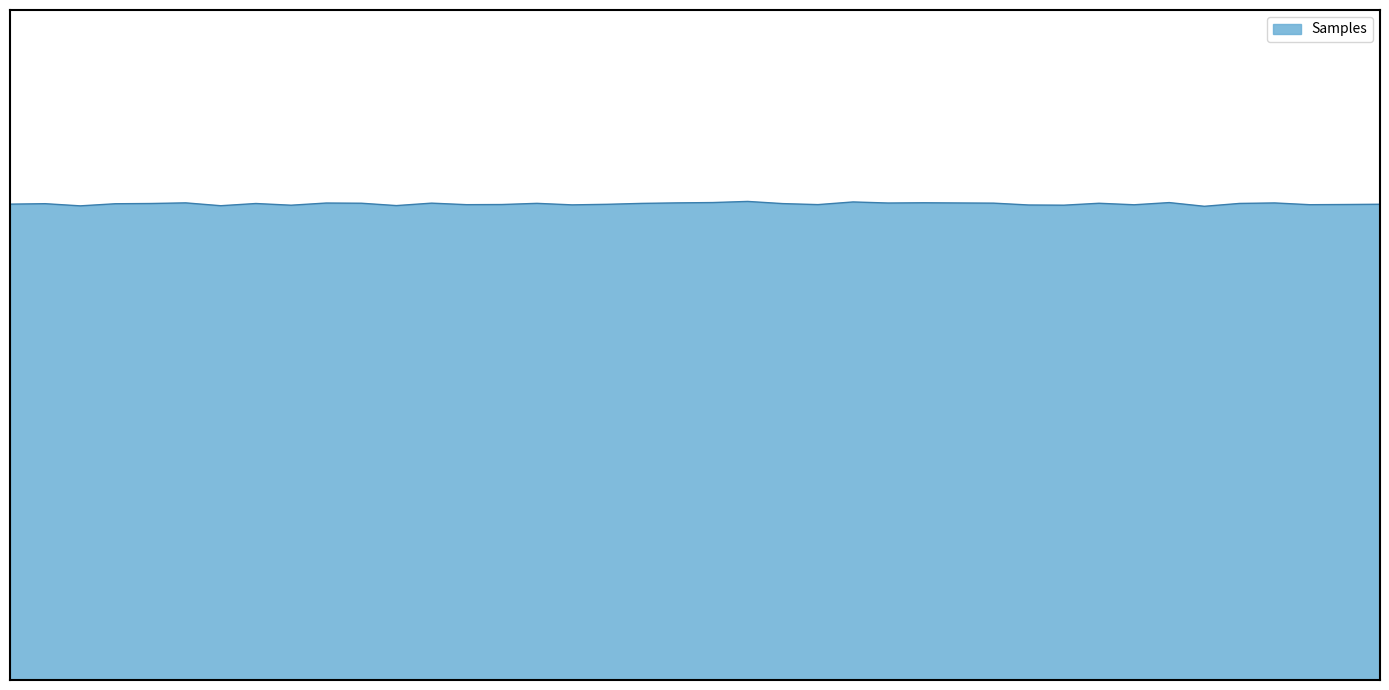

Does the chart have visible grid lines?

No